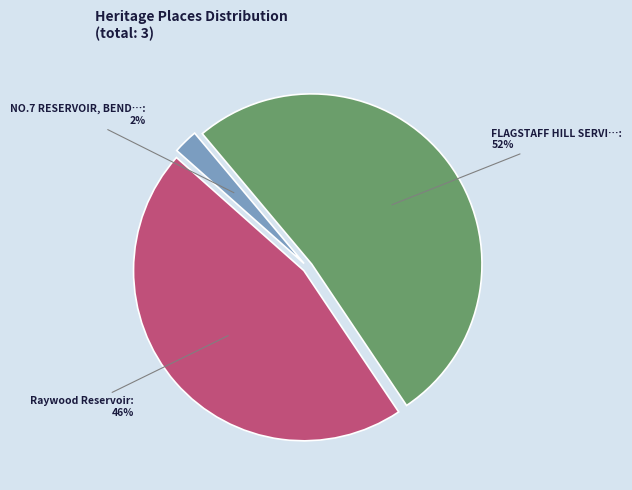

Count the number of slices in the pie.

3